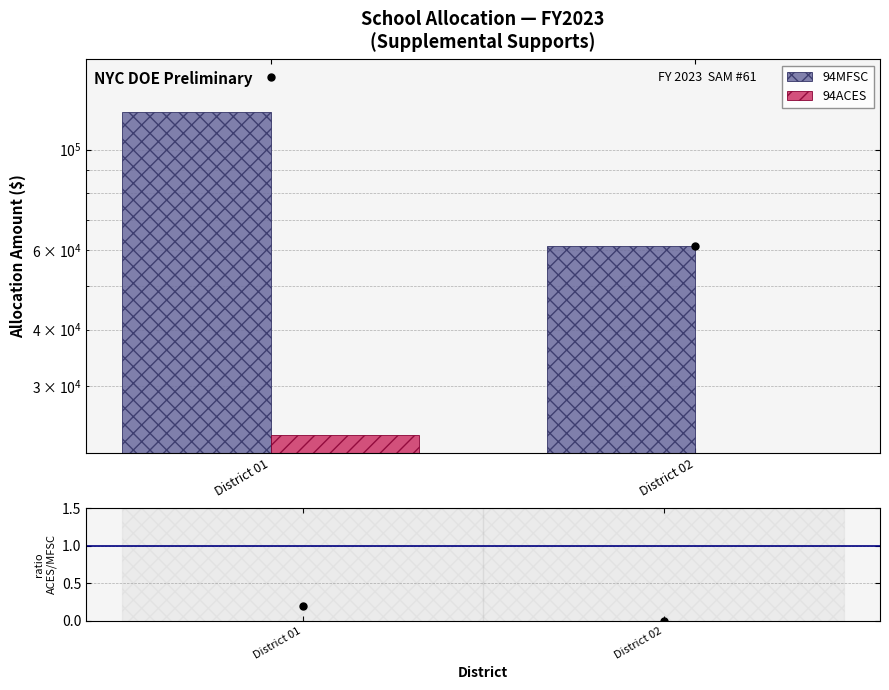

Between District 01 and District 02, which series saw the biggest shift?

94MFSC